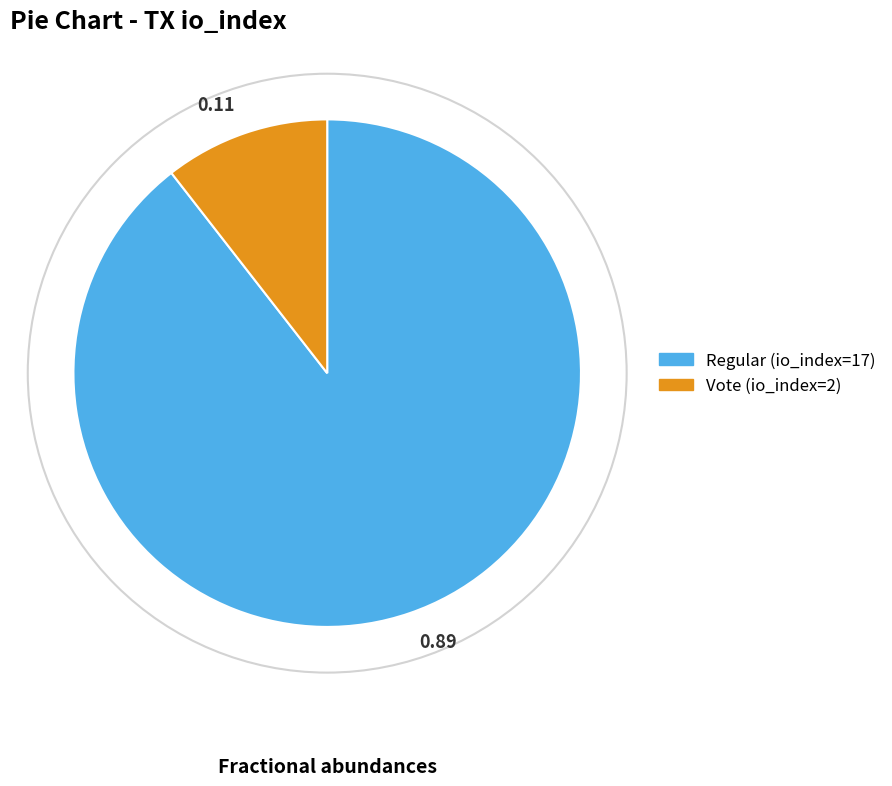

Rank the categories by value from lowest to highest.

0.11, 0.89